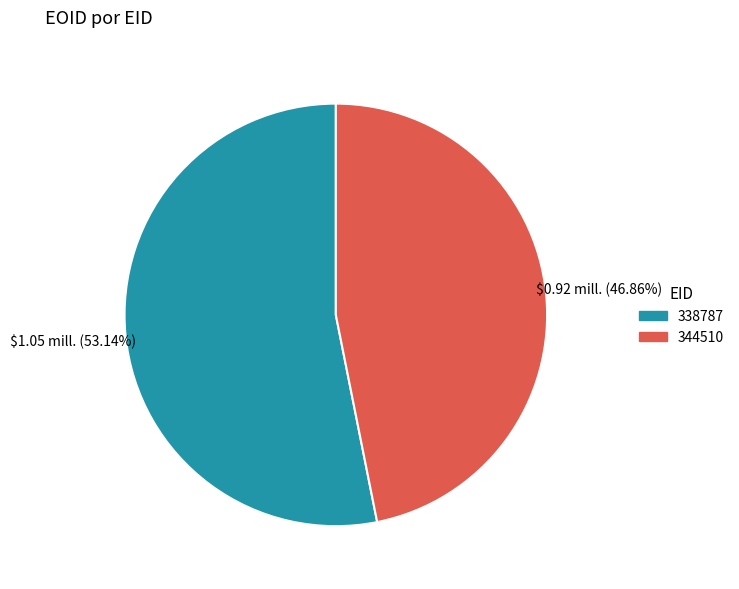

Which has a higher value, 344510 or 338787?

338787